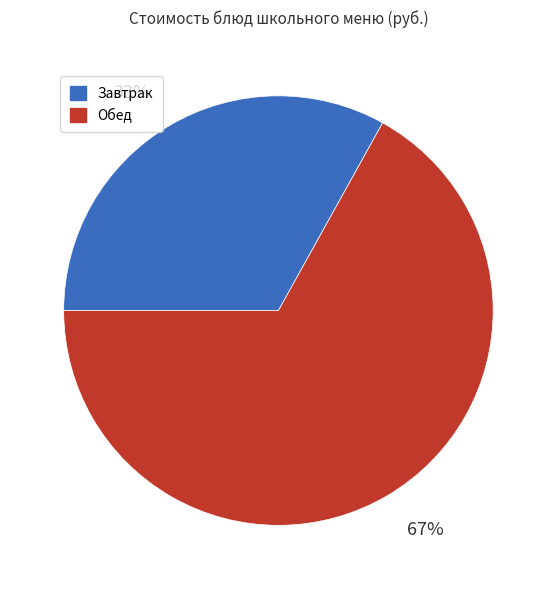

What percentage is the Завтрак slice, to the nearest percent?

33%